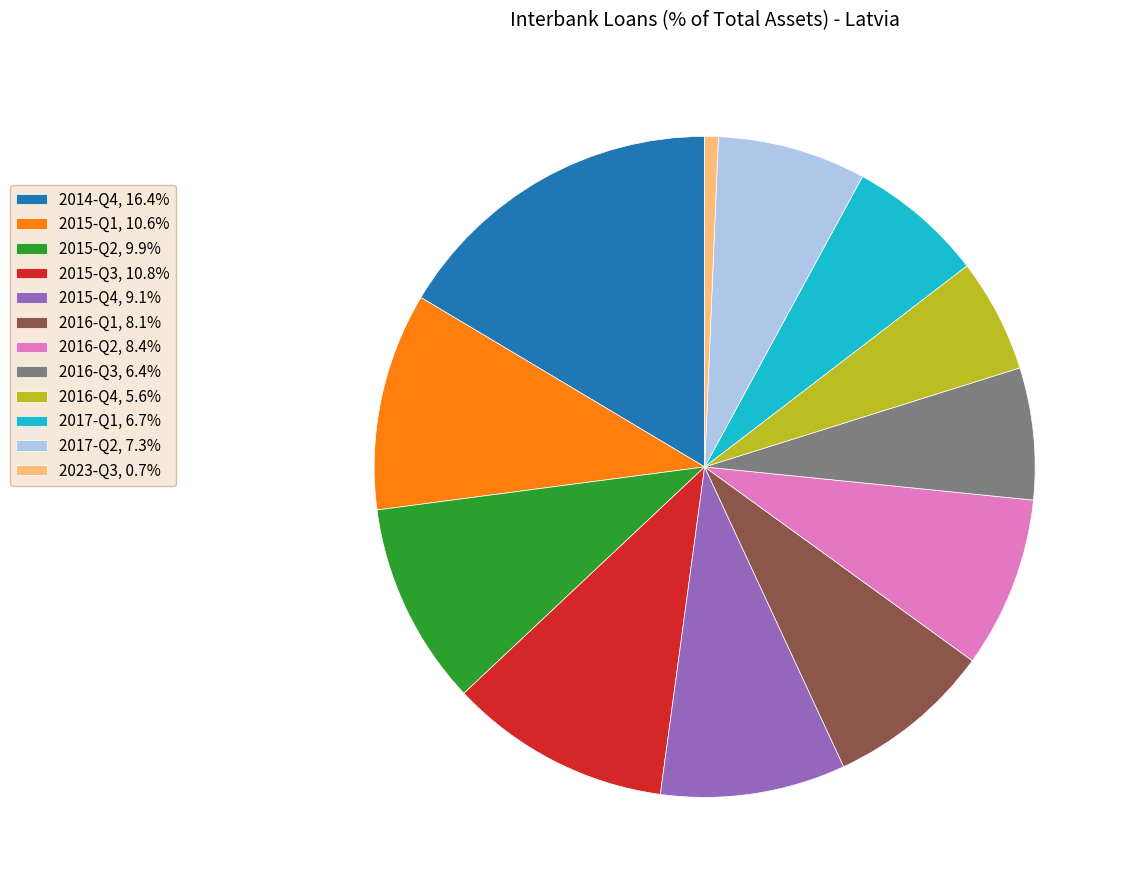

What is the ratio of the value at 2015-Q2, 9.9% to the value at 2015-Q1, 10.6%?

0.9